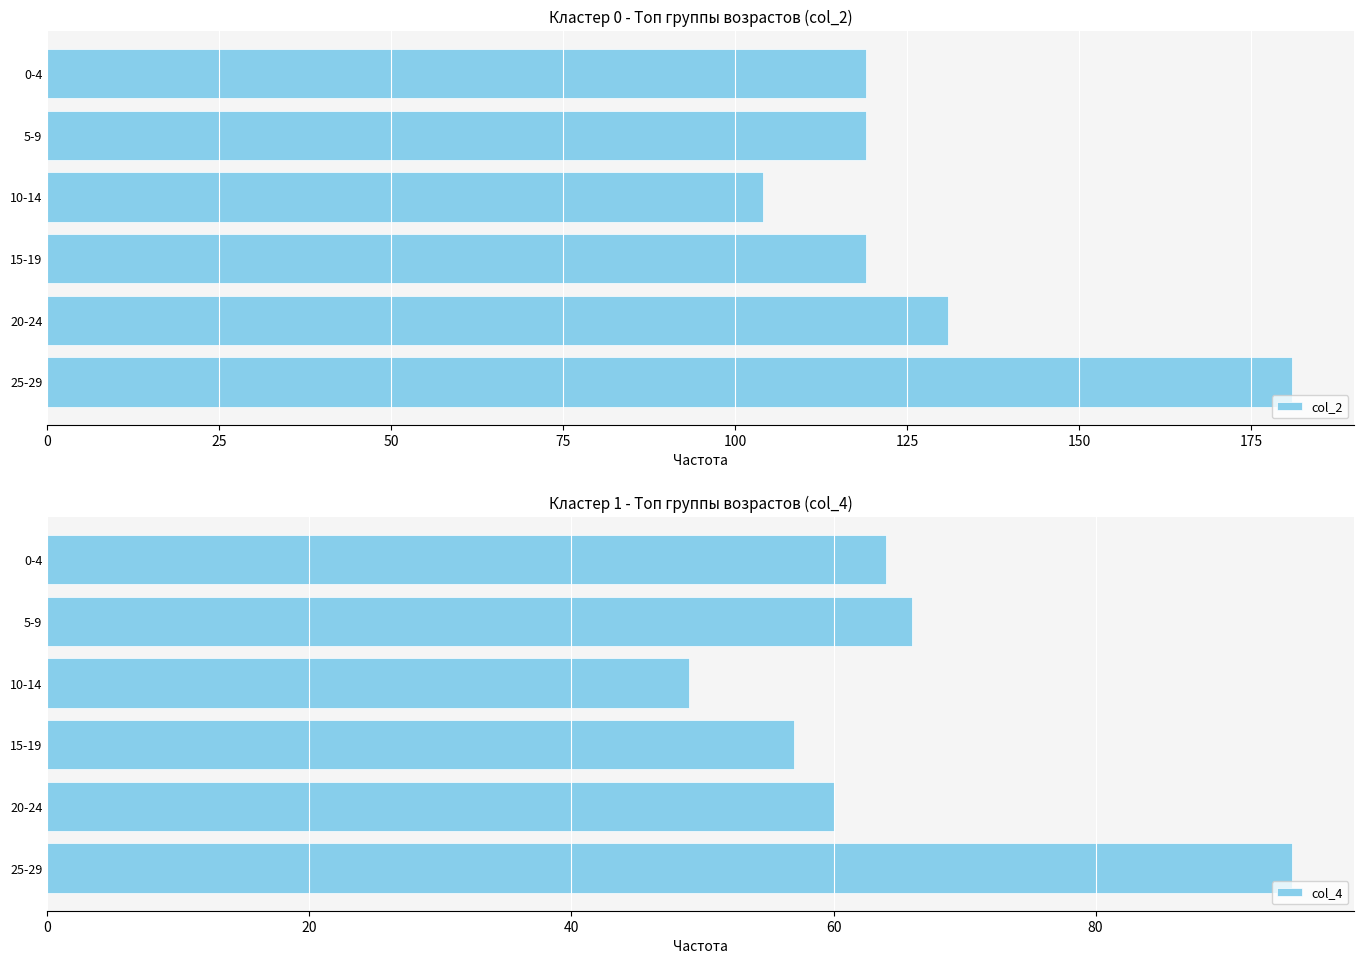

What is the sum of all col_4 values?

391